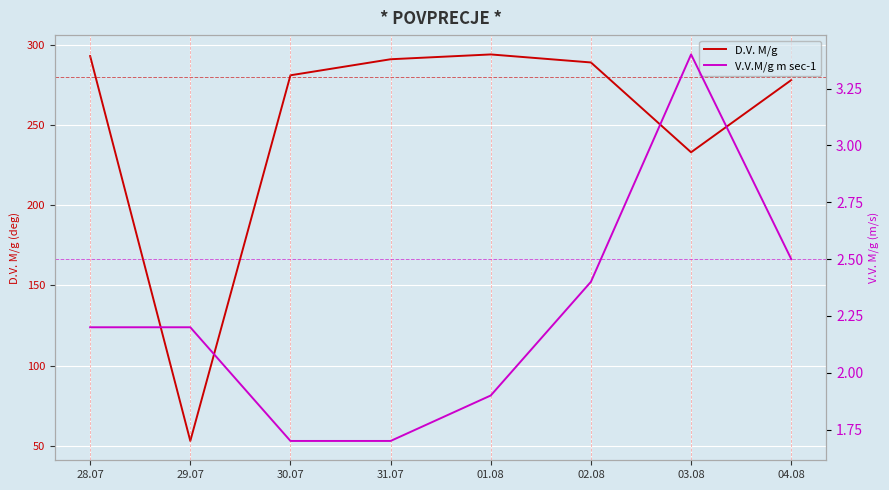

The value of D.V. M/g at 03.08 is 321.5. True or false?

False